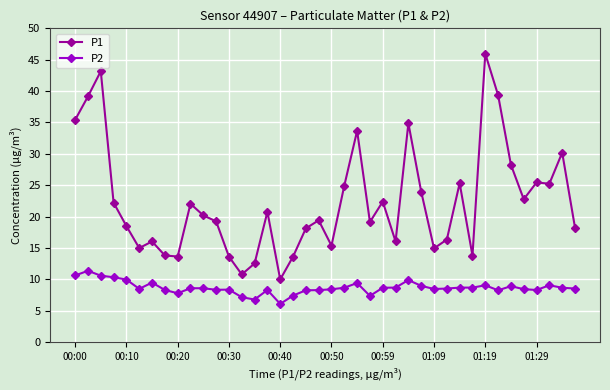

What is the highest value of the P2 series?

11.4